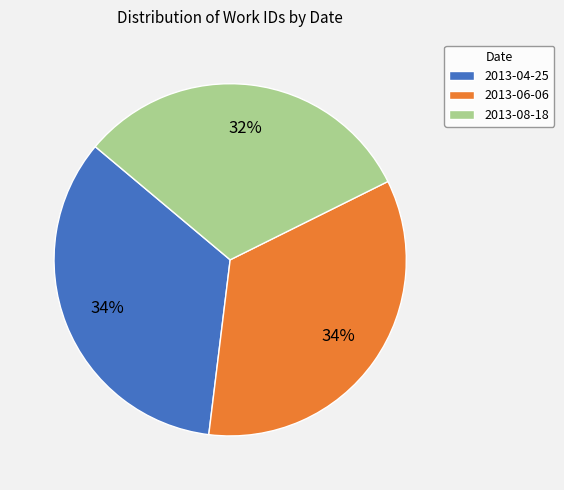

To the nearest percent, what portion does 2013-06-06 represent?

34%